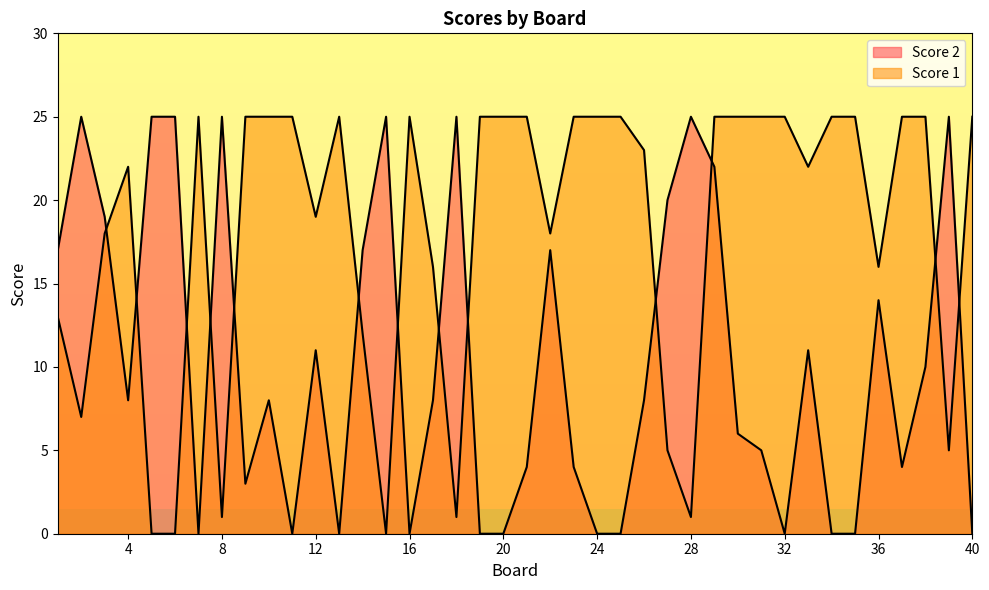

What is the value of the Score 1 point at the 1st from the left?

13